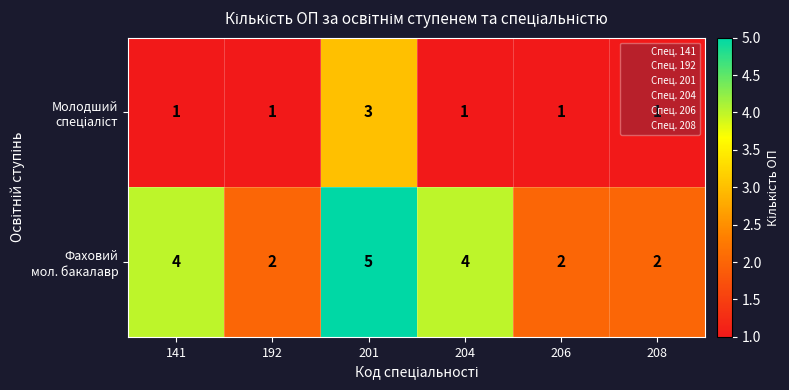

At which category is the sum across all series the highest?

201